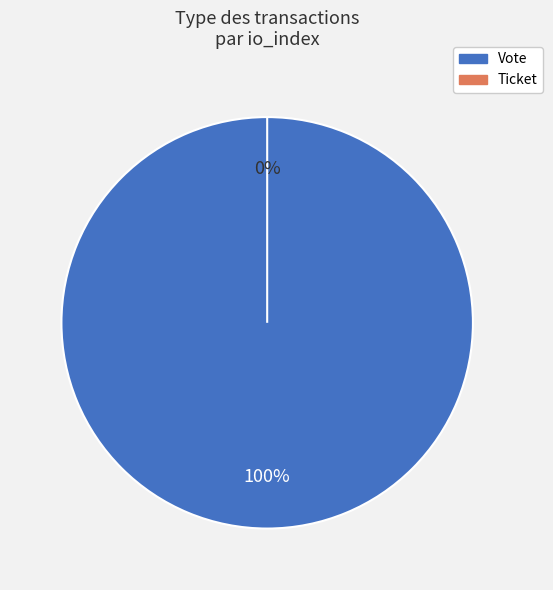

True or false: Vote (io_index=1) accounts for 100% of the total.

True